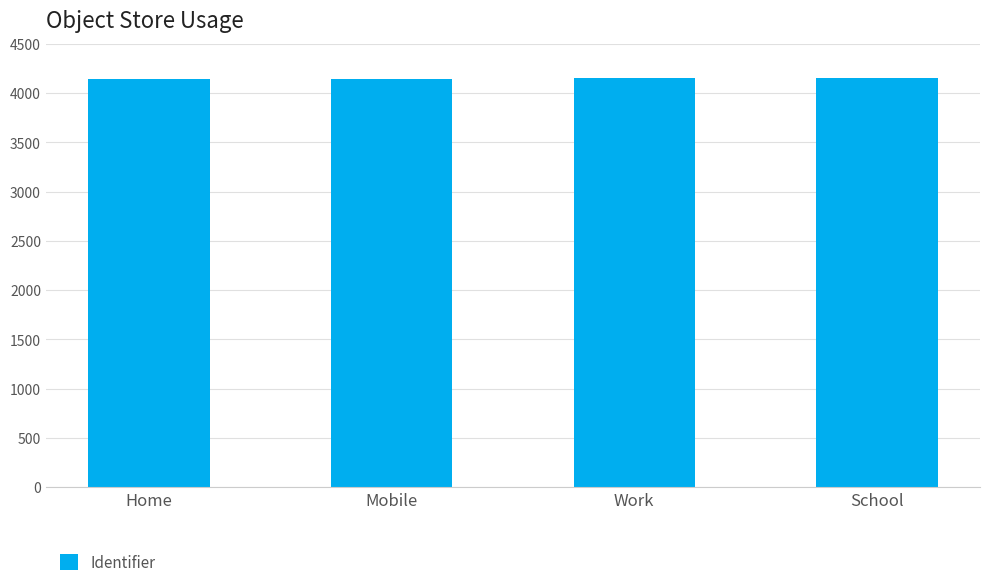

Is it true that the value at Work is 6088?

False